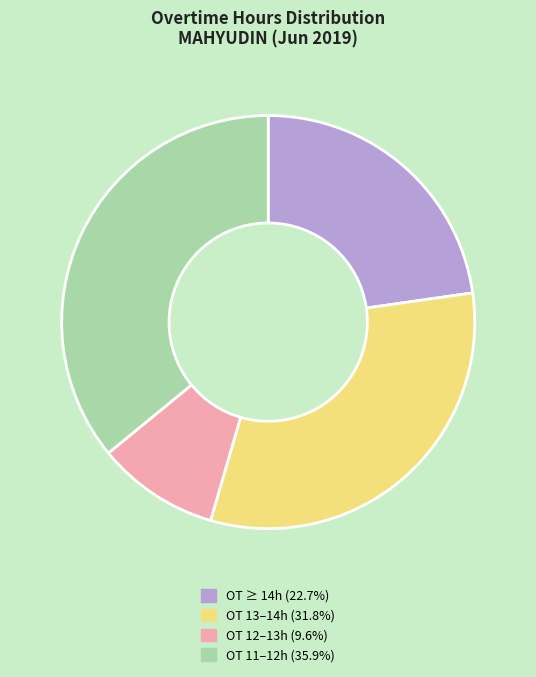

Is there any slice that represents more than half of the pie?

No